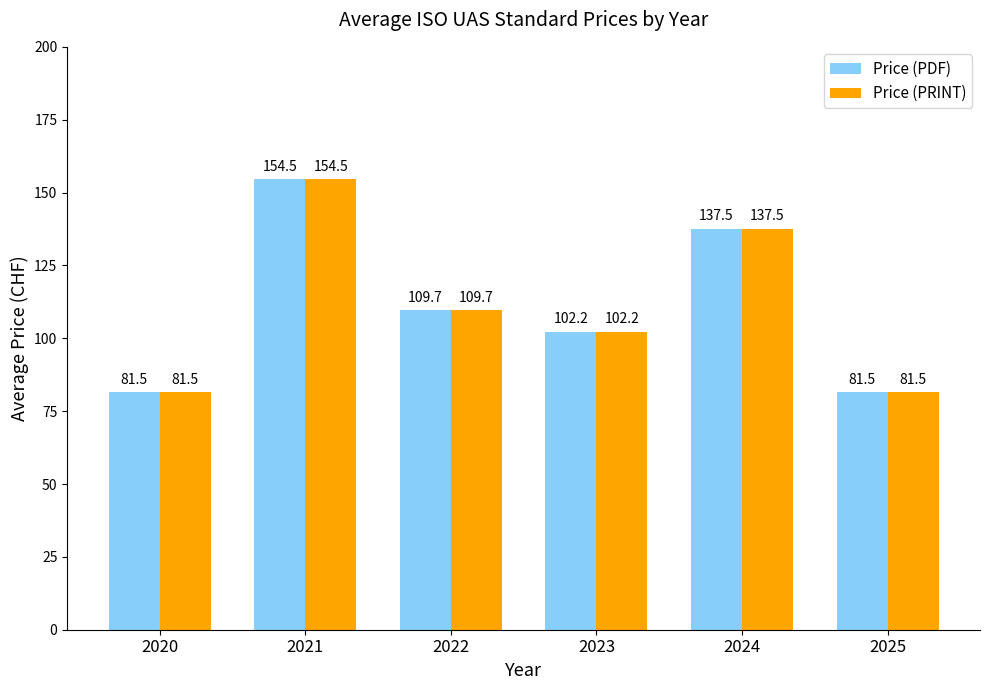

What is the value of the Price (PDF) bar at the 5th from the left?

137.5